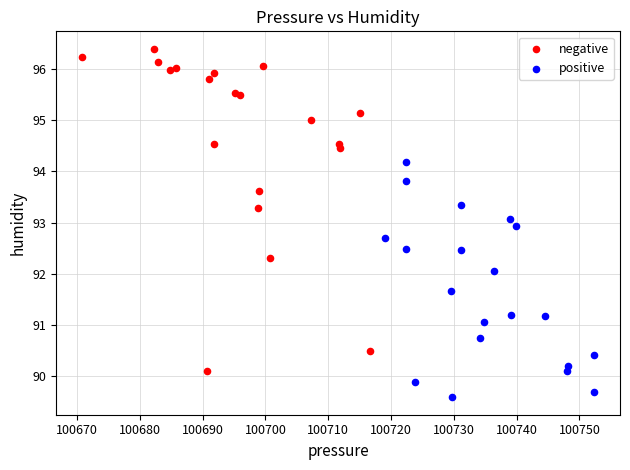

Which series contains the lowest Y value?

positive